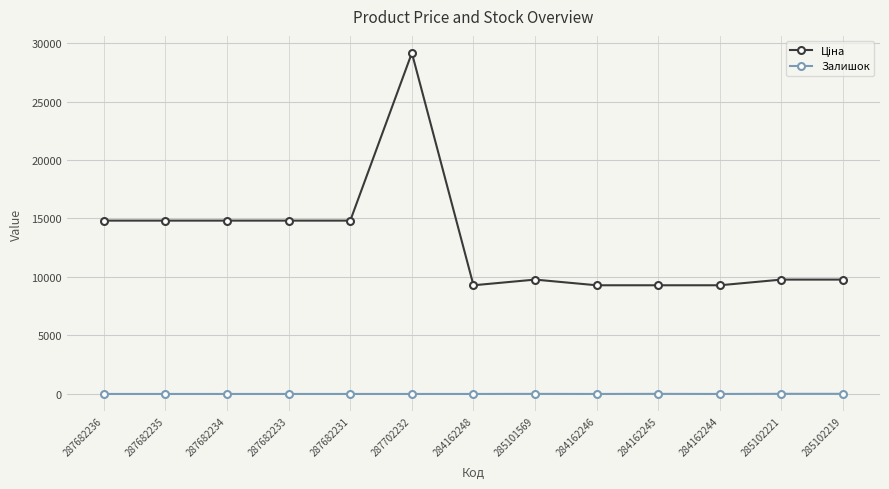

What is the spread (max minus min) of values at 284162246?

9290.5